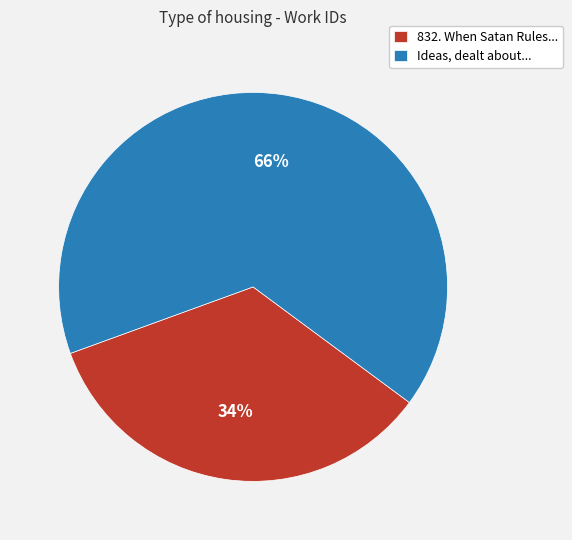

Which slice is the largest?

Ideas, dealt about...